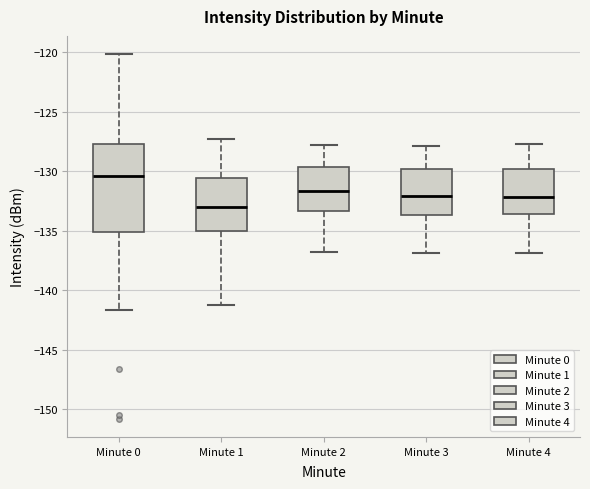

Comparing the boxes themselves (not the whiskers), which one is the tallest?

Minute 0